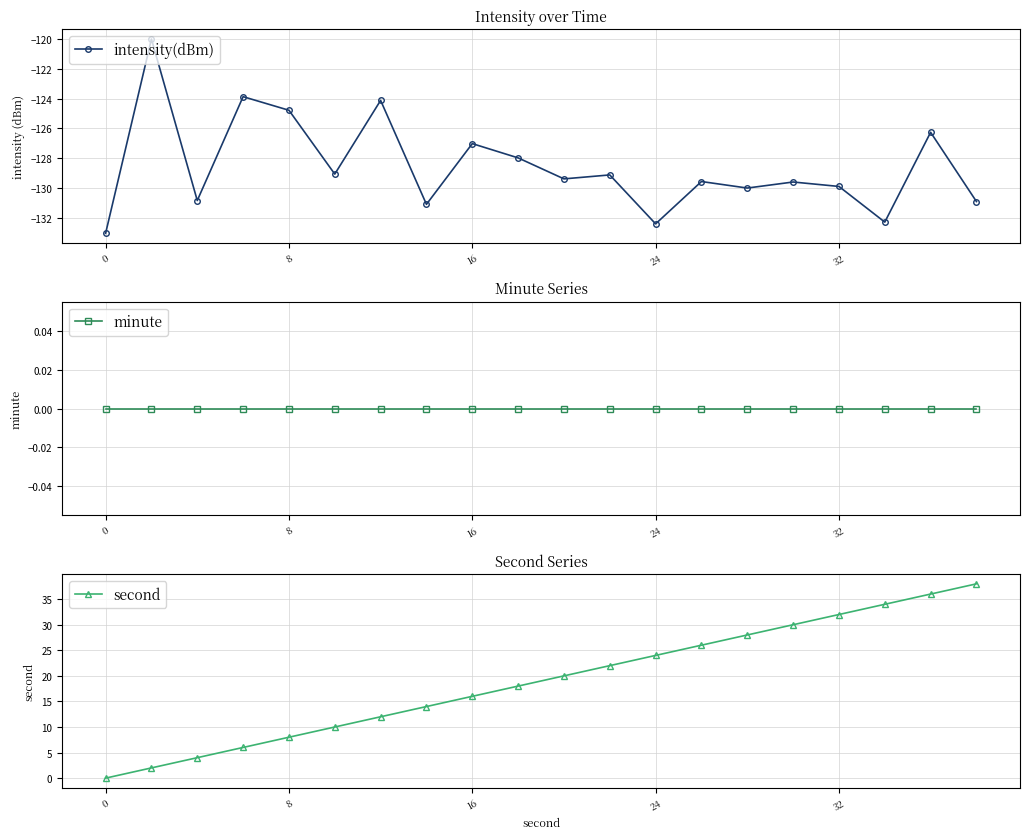

What is the minimum value for intensity(dBm)?

-133.0